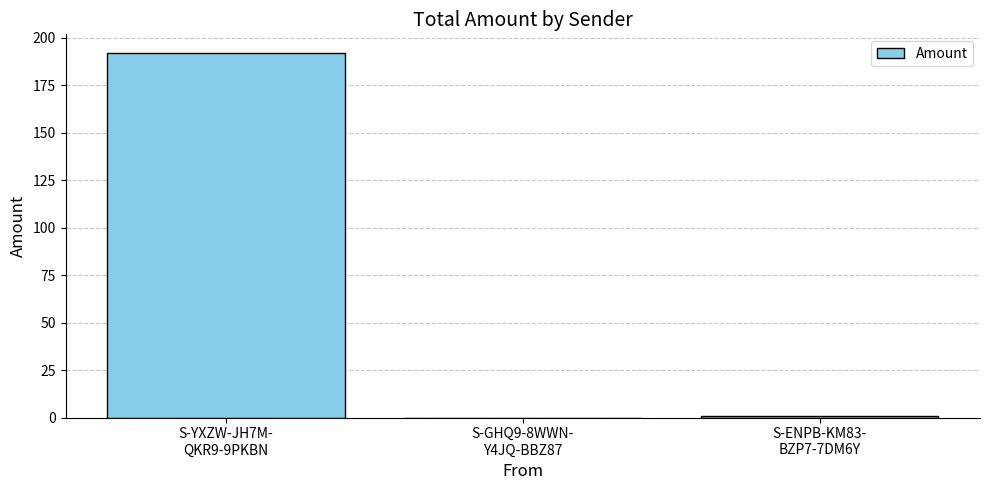

The chart shows a value of 253.2 at S-YXZW-JH7M-
QKR9-9PKBN. True or false?

False